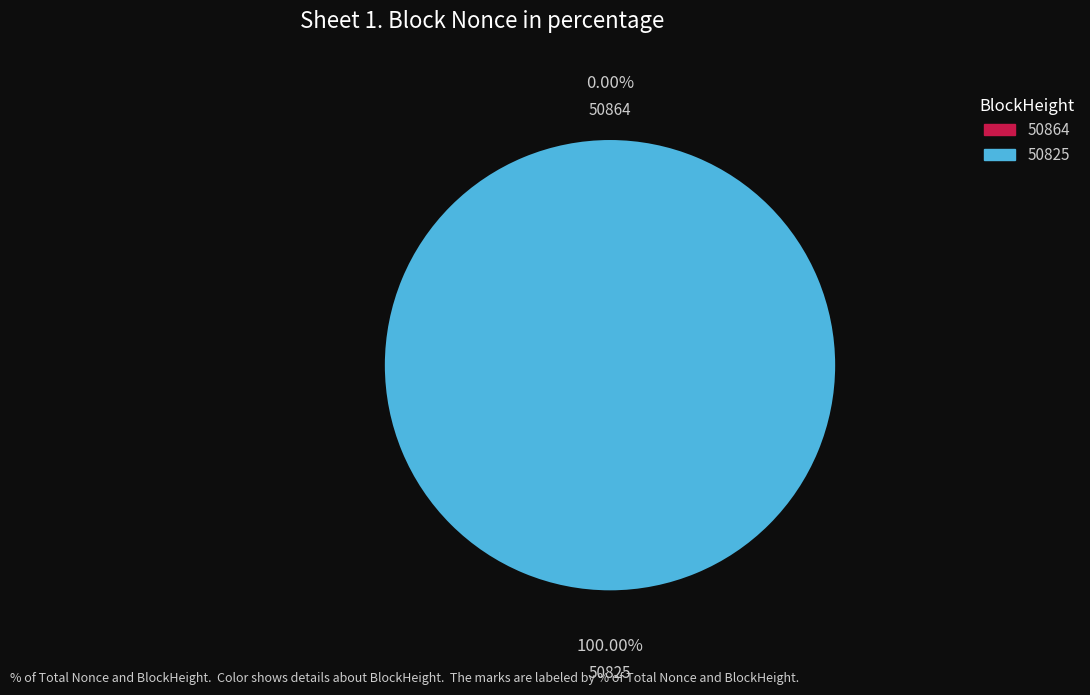

Rank the categories by value from highest to lowest.

50825, 50864